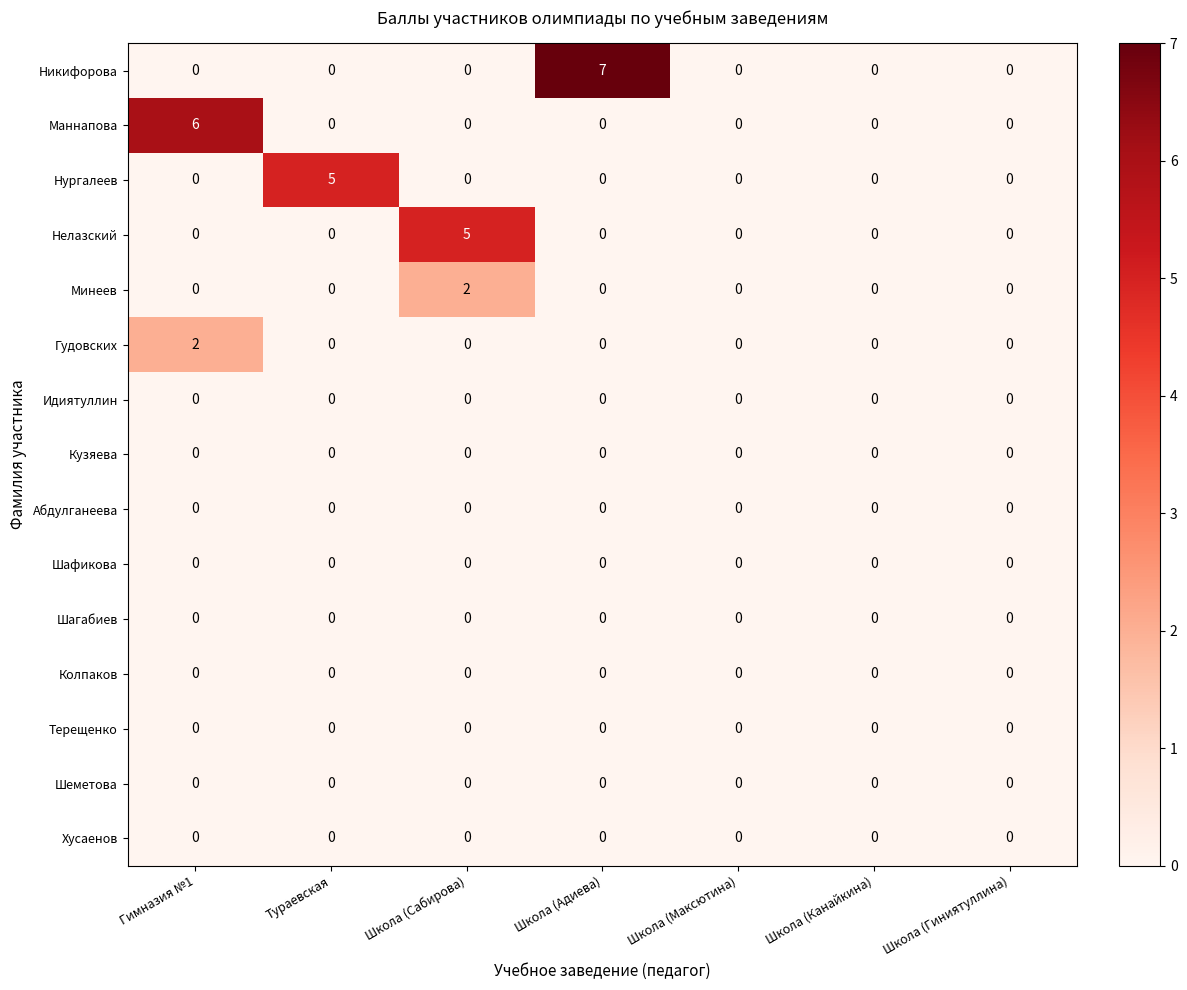

Which series has the largest total across all categories?

Никифорова